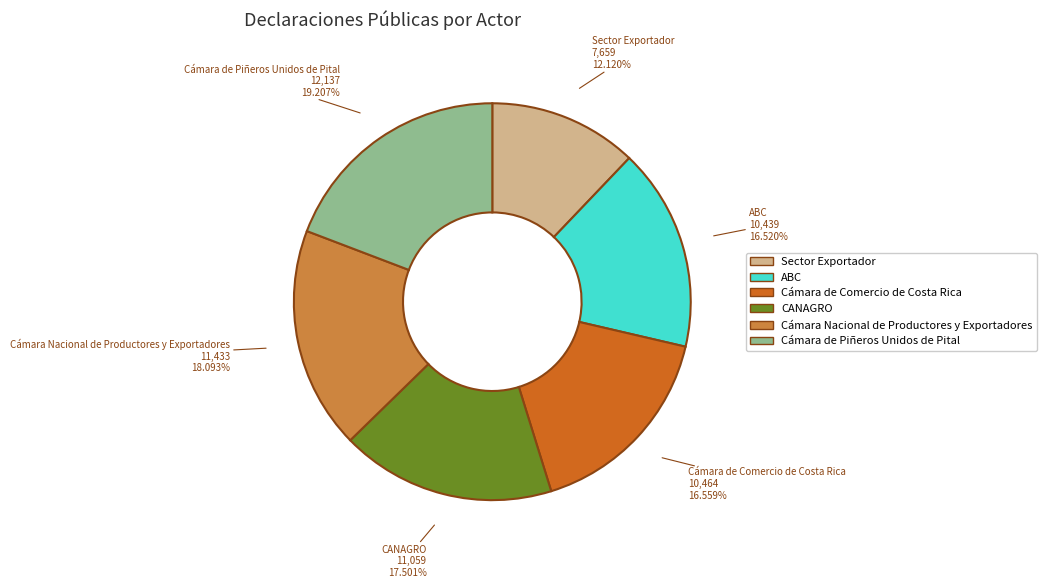

What is the ratio of the value at CANAGRO to the value at Cámara Nacional de Productores y Exportadores?

1.0